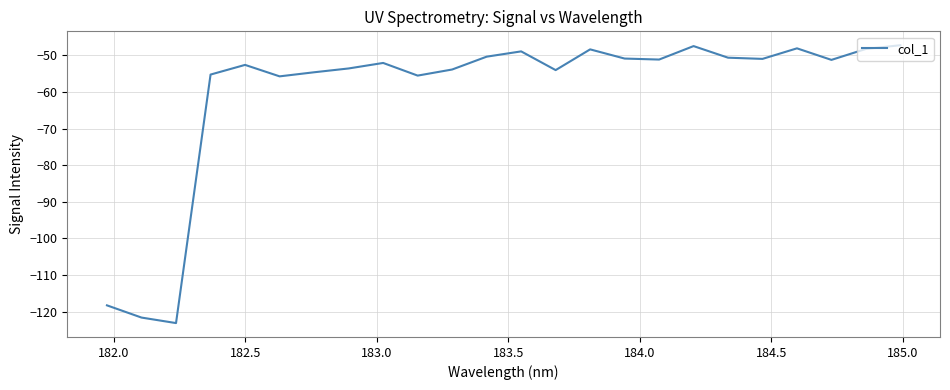

What is the greatest value displayed?

-47.2